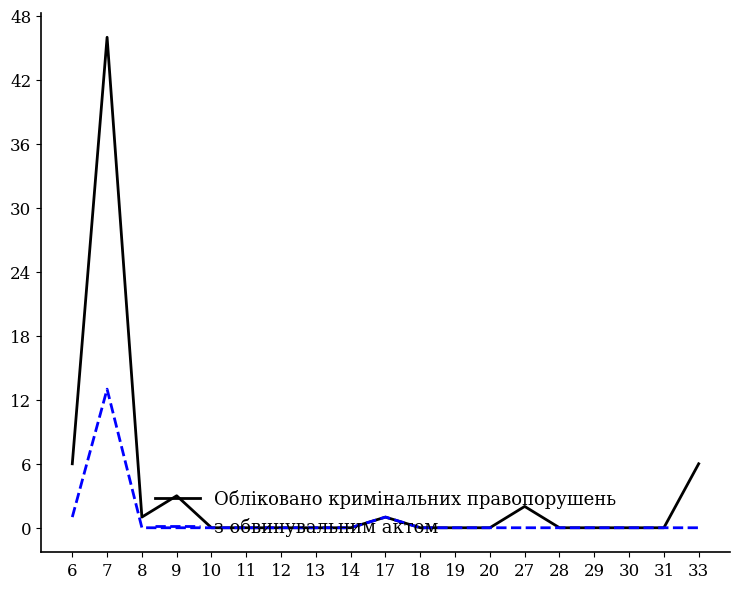

List the series in order of their peak value, highest first.

Обліковано кримінальних правопорушень, з обвинувальним актом